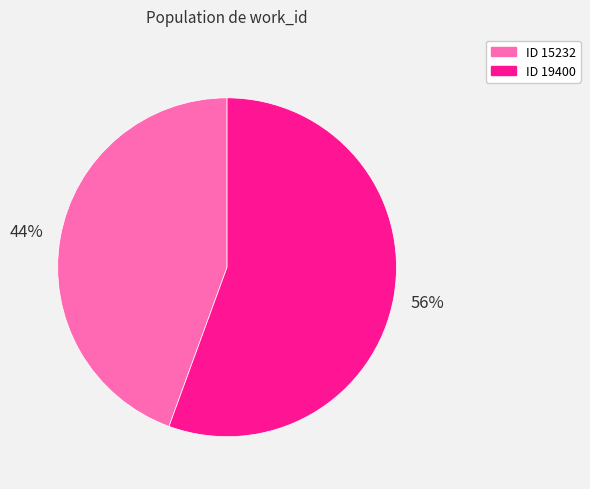

How many slices are in this pie chart?

2